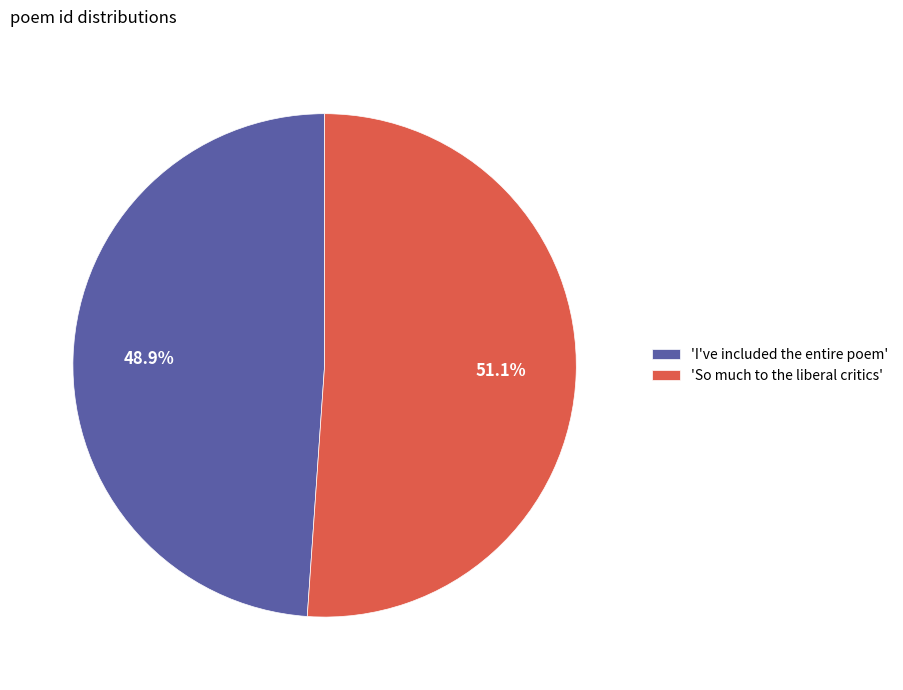

What portion of the pie excludes 'So much to the liberal critics'?

48.9%